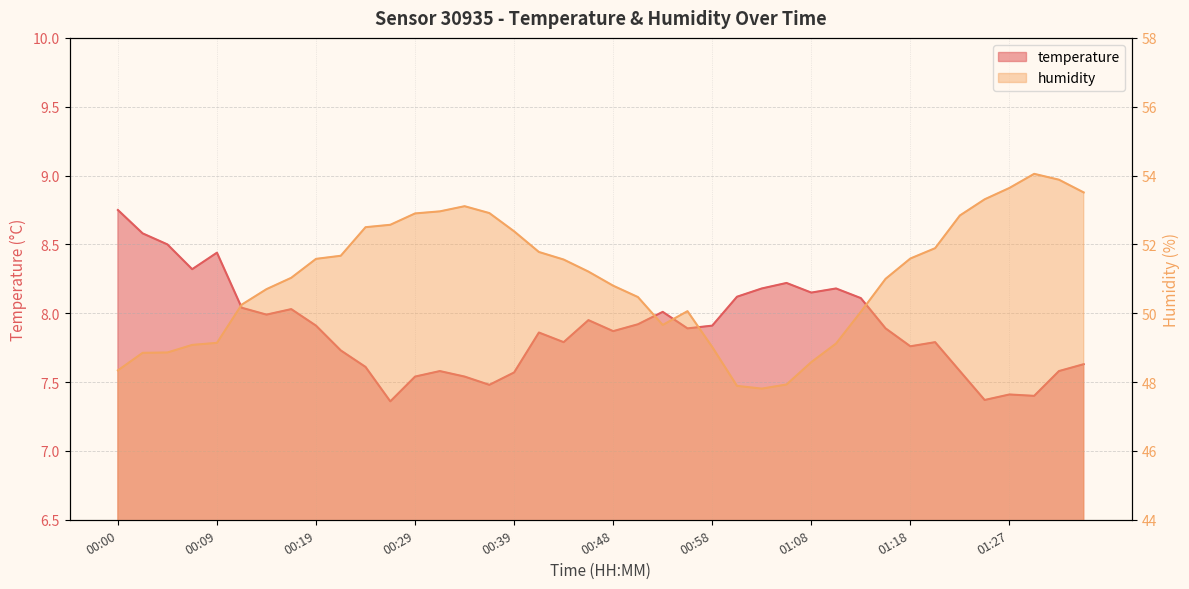

What is the total value across all series at 00:07?

57.4